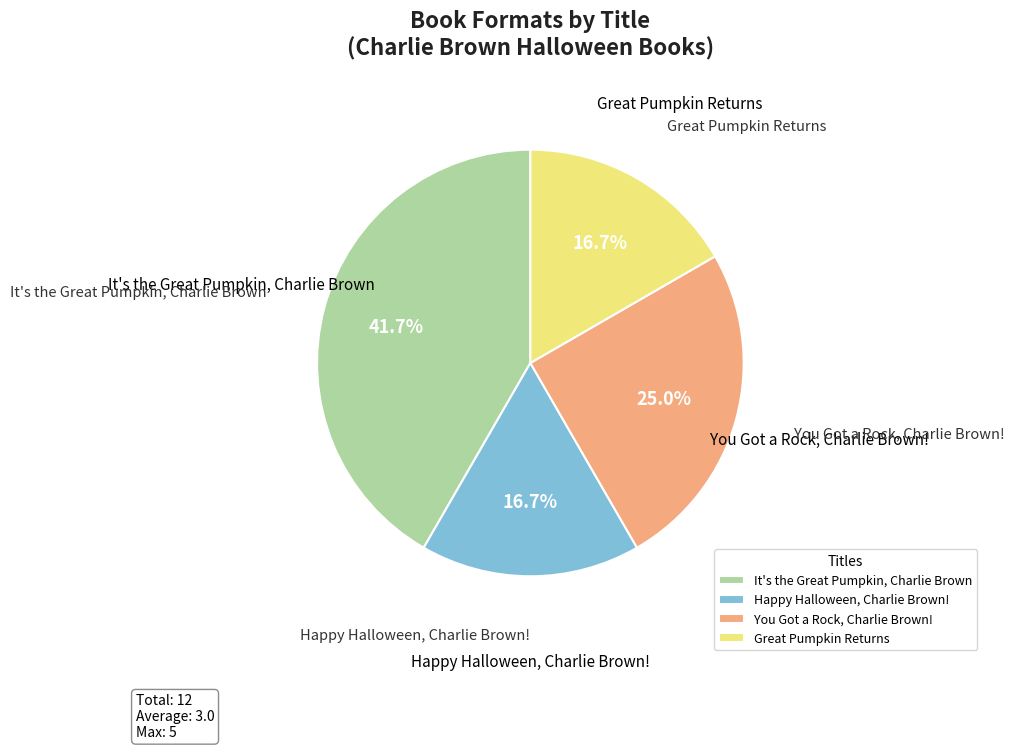

Approximately how many times larger is the value at It's the Great Pumpkin, Charlie Brown compared to Happy Halloween, Charlie Brown!?

2.5